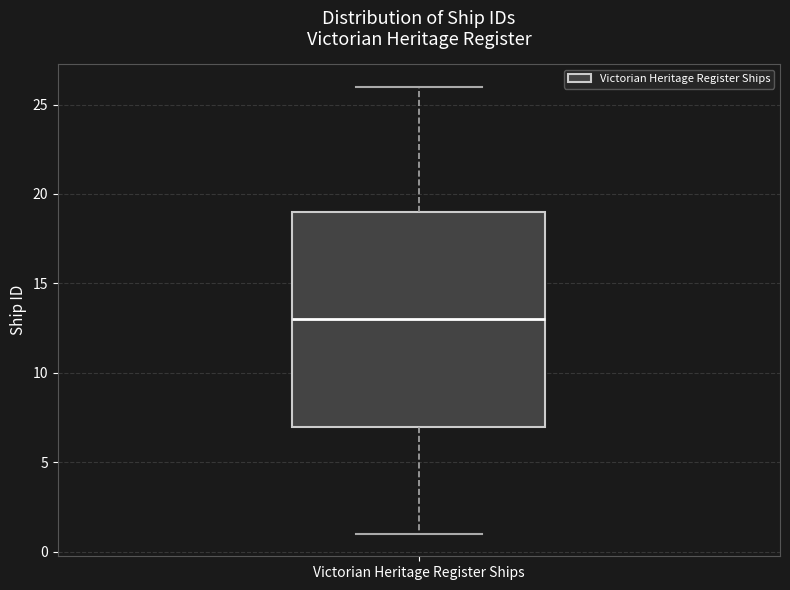

Transcribe this box plot: give where the median line is, the range the box spans, and where the two whiskers end, as read against the y-axis. The values are not printed on the chart, so give them approximately, as read against the axis.

median 13, box 7 to 19, whiskers 1 to 26